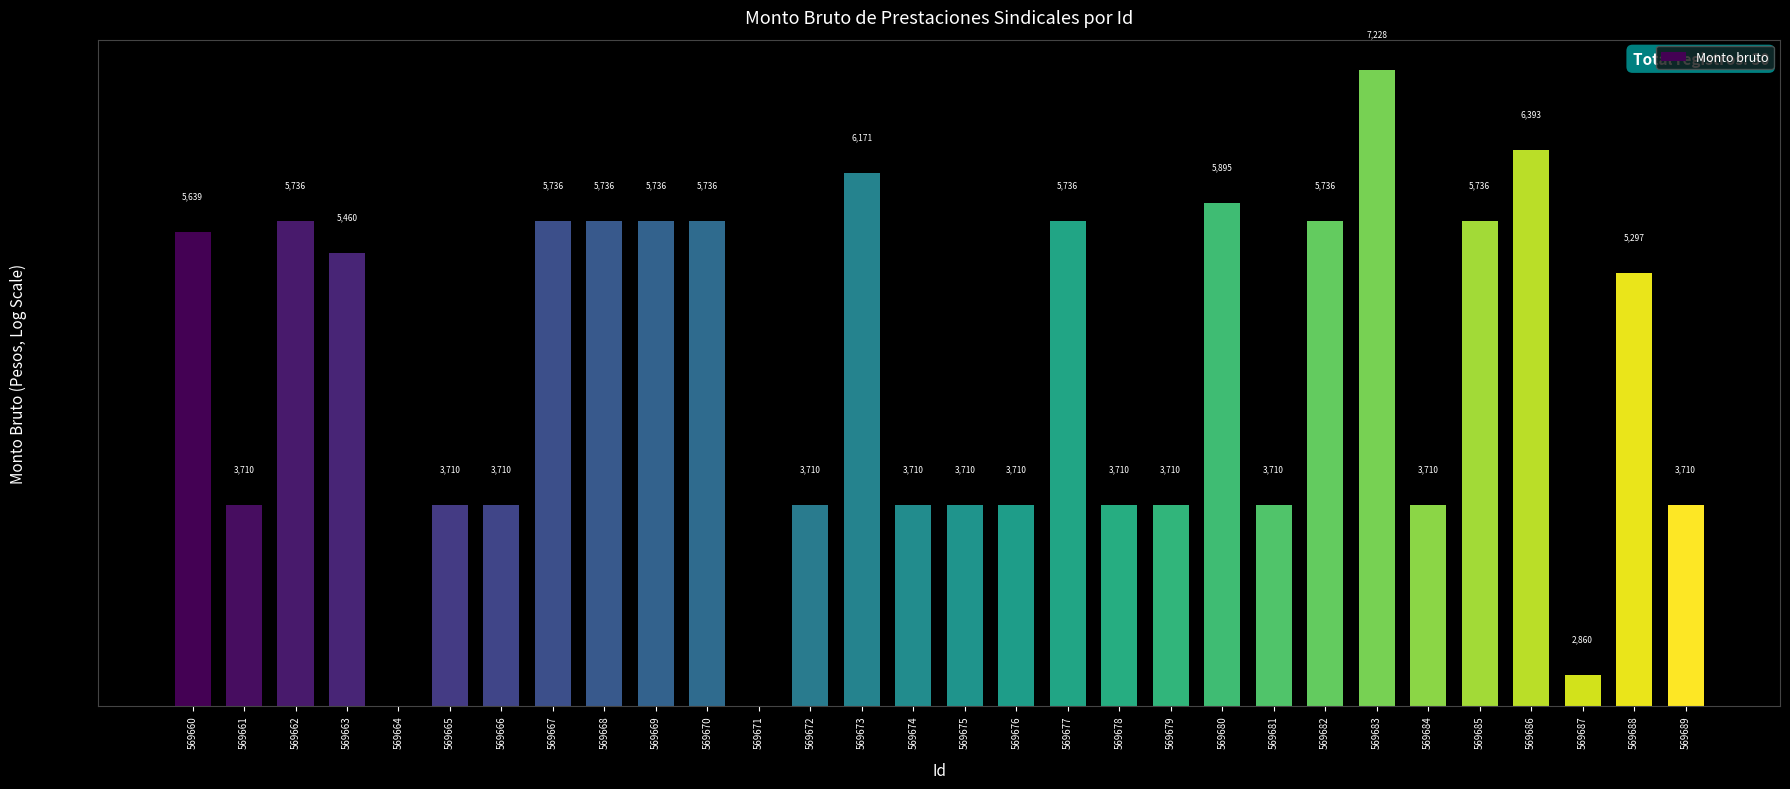

What is the average value?

4511.6